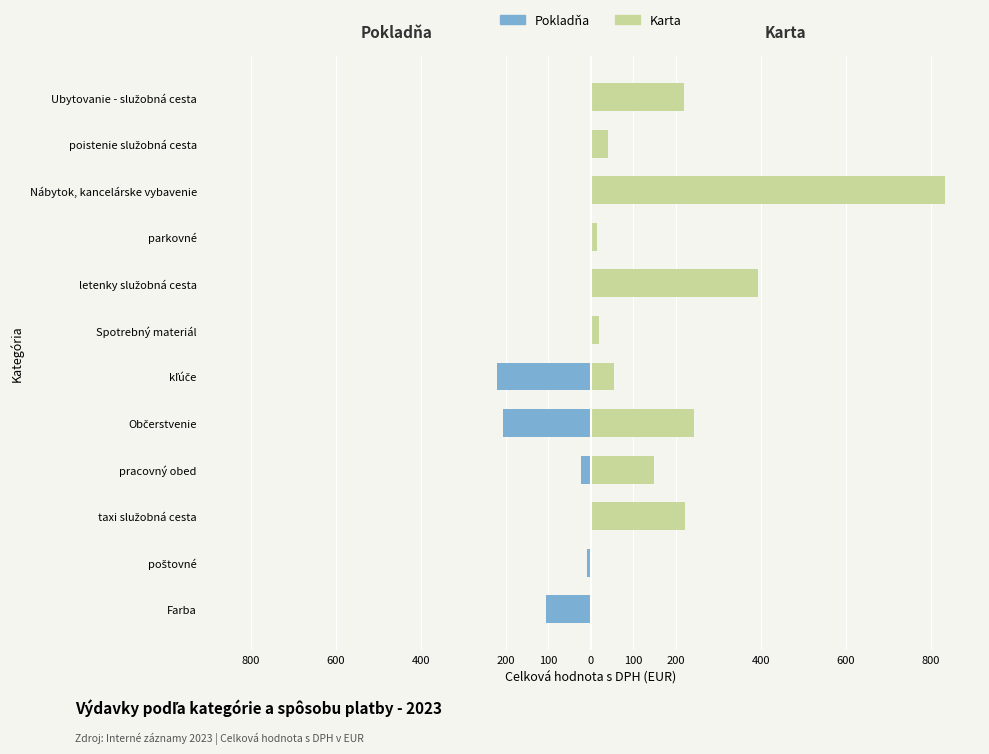

How many values in the Pokladňa series are below 0?

5